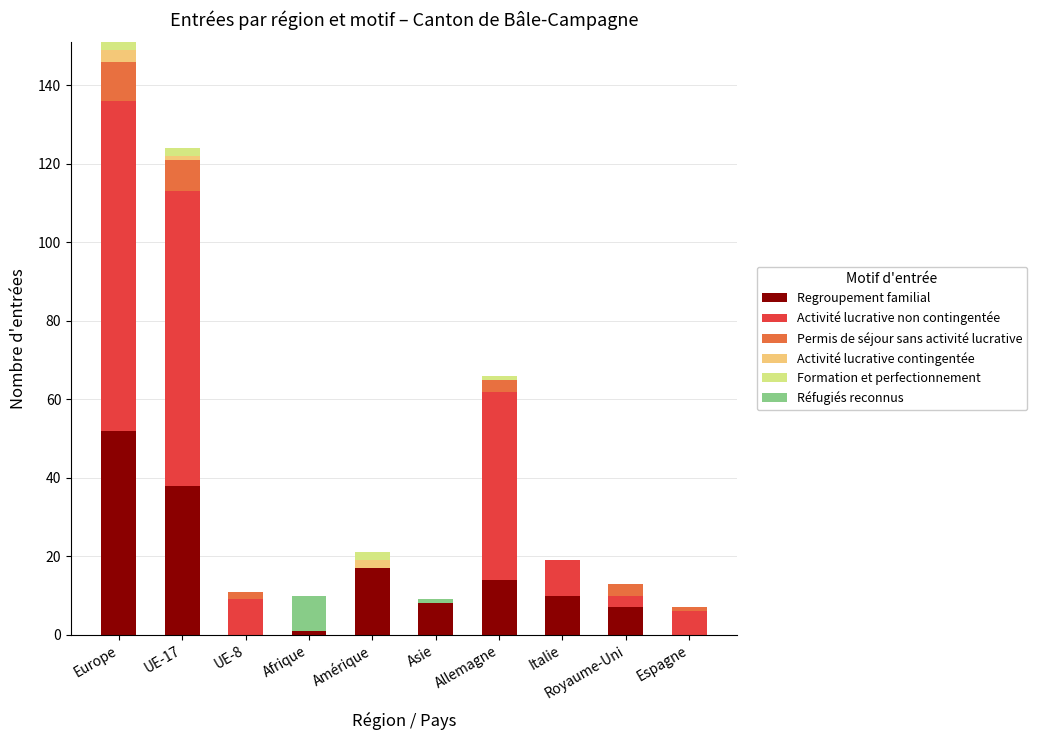

At which category is the sum across all series the highest?

Europe